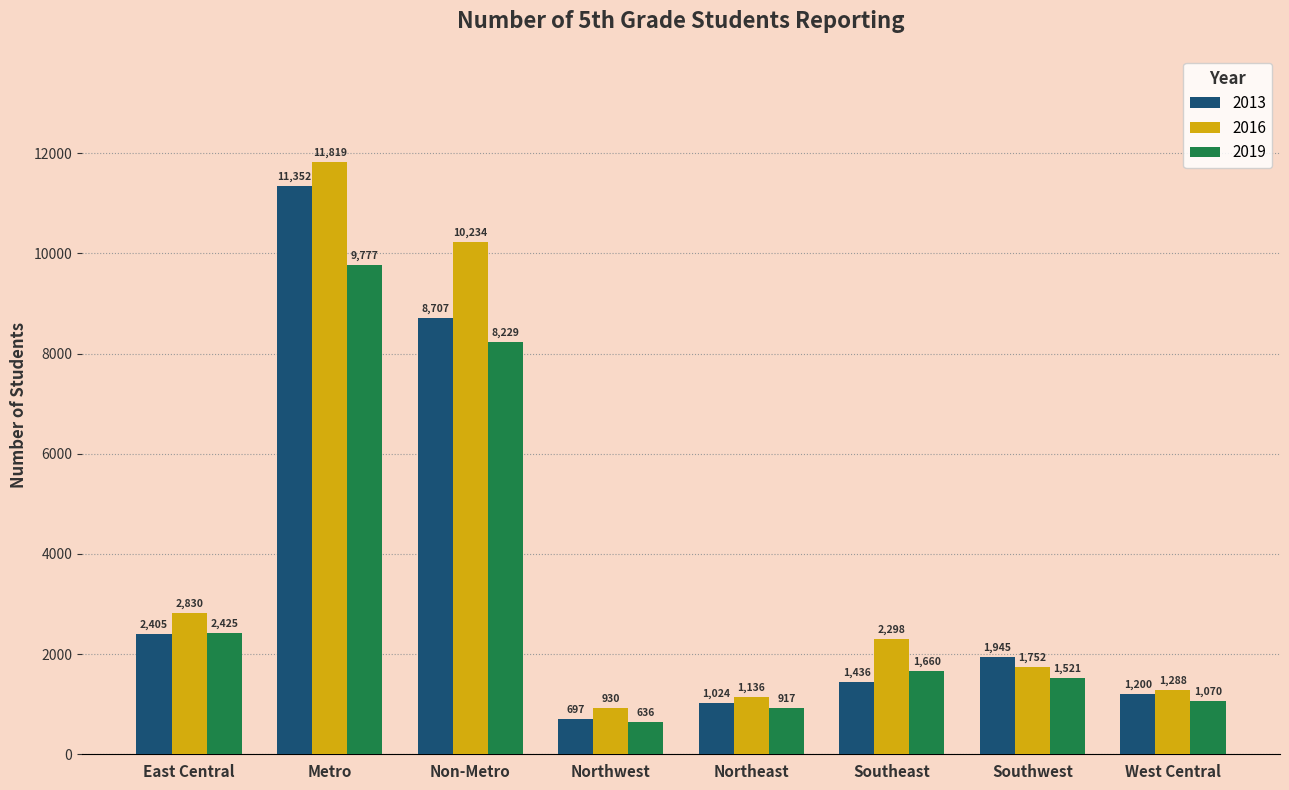

The 2019 series shows 14950 at Metro. True or false?

False